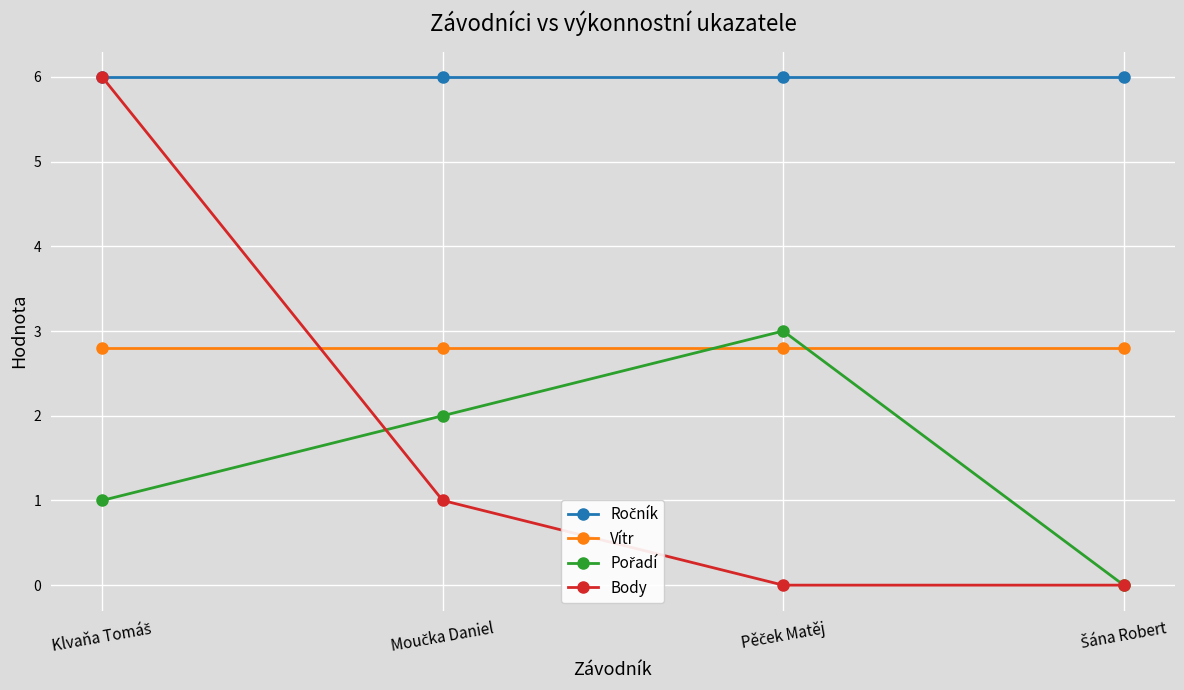

Count the number of data series in this chart.

4